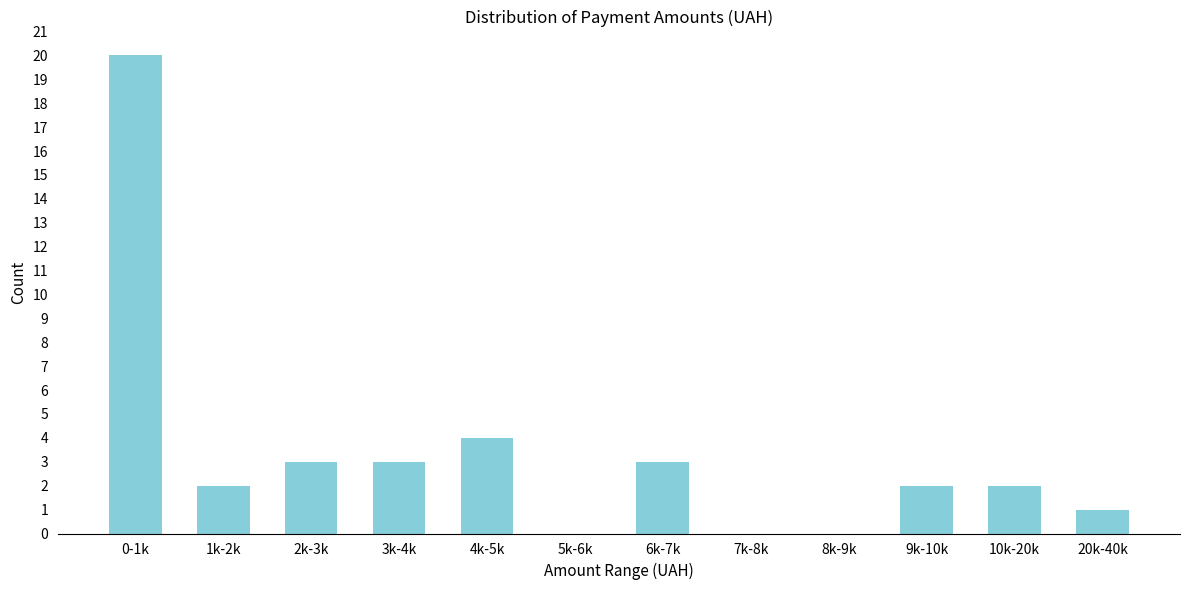

Reading left to right, transcribe all the data shown in this chart.

0-1k=20	1k-2k=2	2k-3k=3	3k-4k=3	4k-5k=4	5k-6k=0	6k-7k=3	7k-8k=0	8k-9k=0	9k-10k=2	10k-20k=2	20k-40k=1